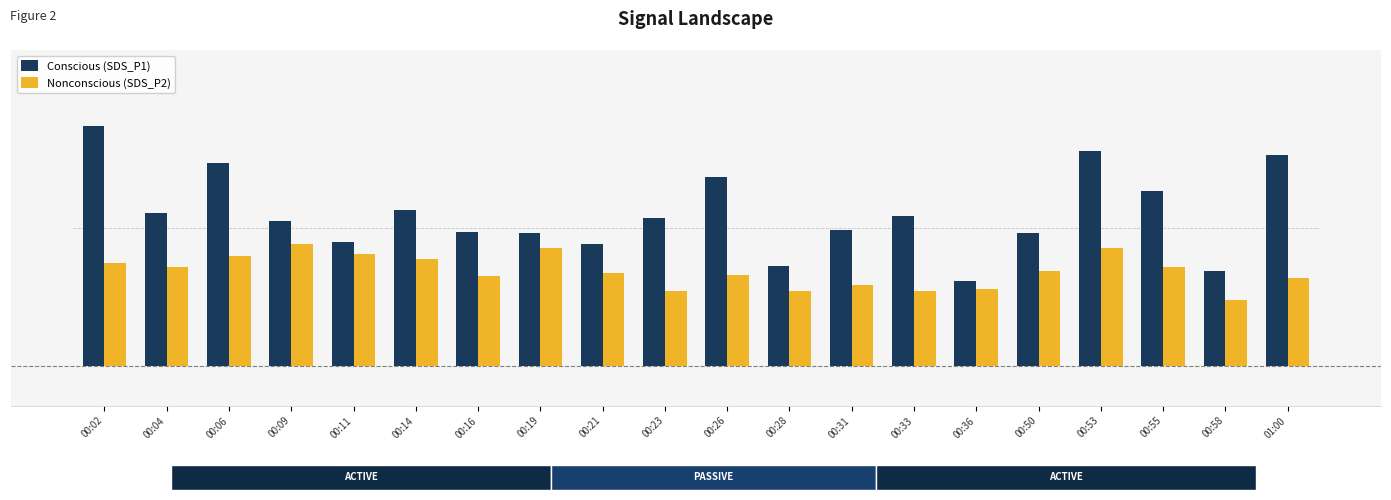

Between 00:28 and 00:02, which is larger?

00:02